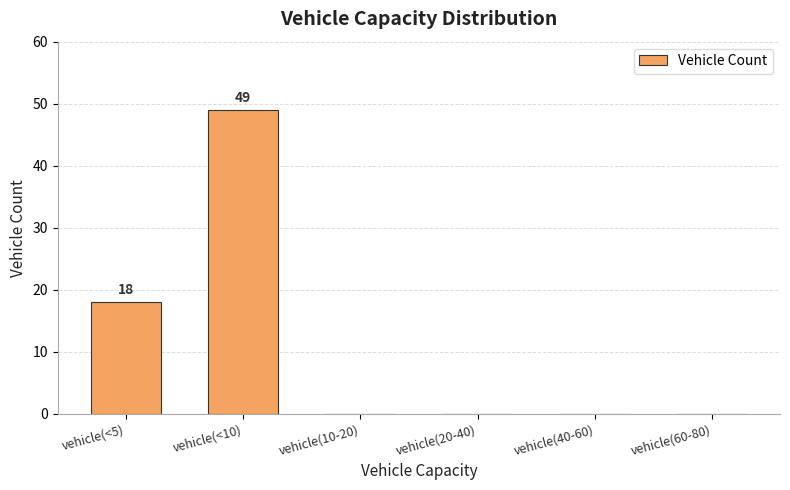

What value does the data have at vehicle(<5), to the nearest 10?

20